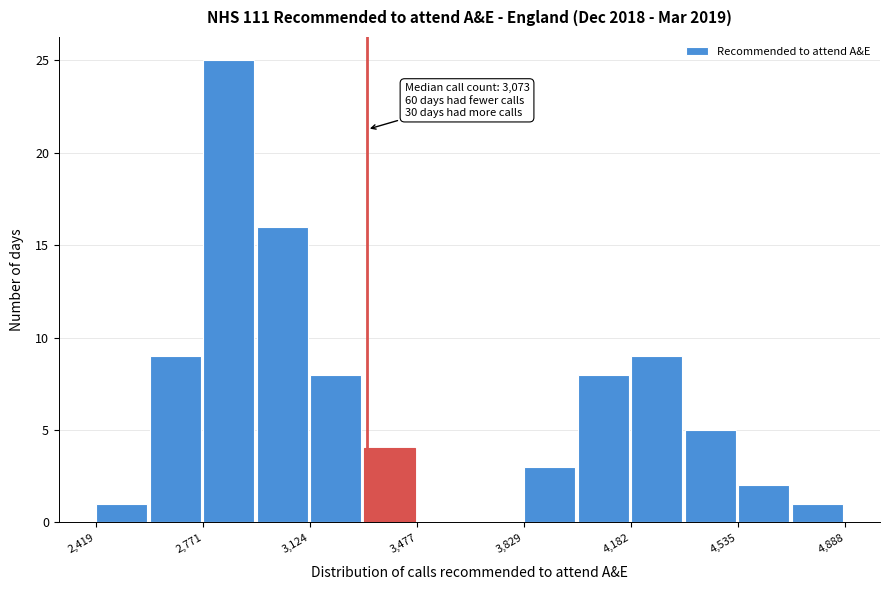

Around what value on the x-axis is the tallest bar? Give the approximate position of its centre, as read against the axis.

2850